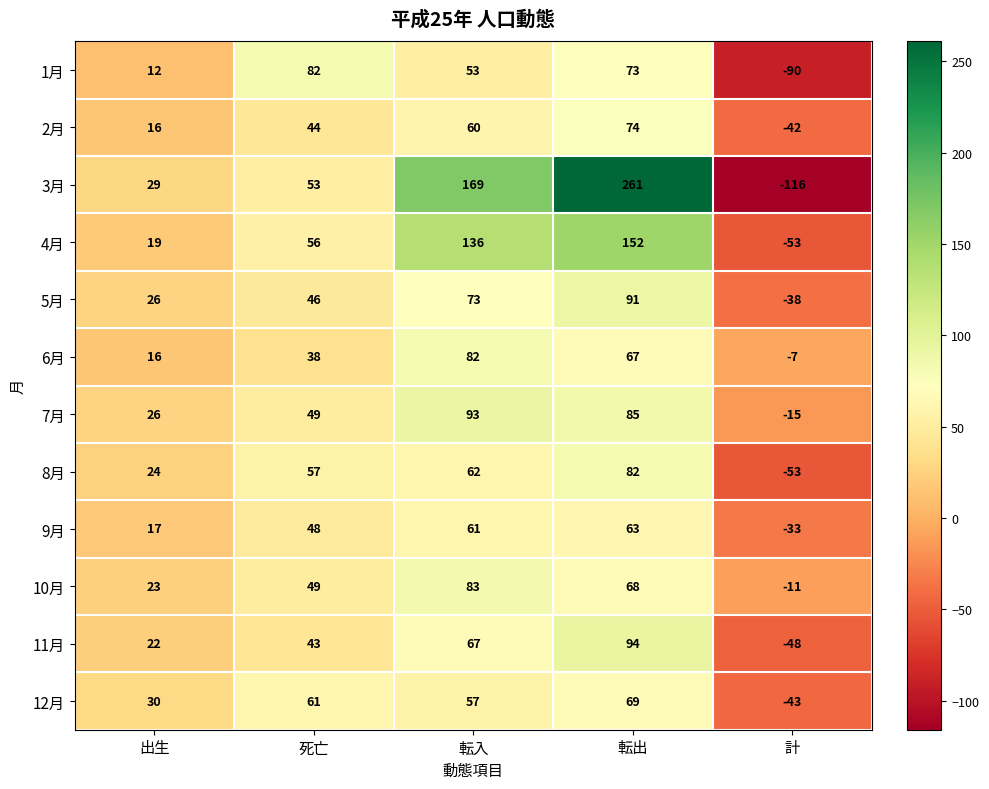

At how many categories does at least one series exceed 65?

3